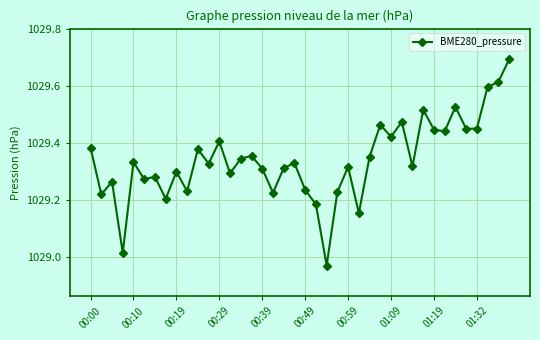

What is the maximum value shown in the chart?

1029.7